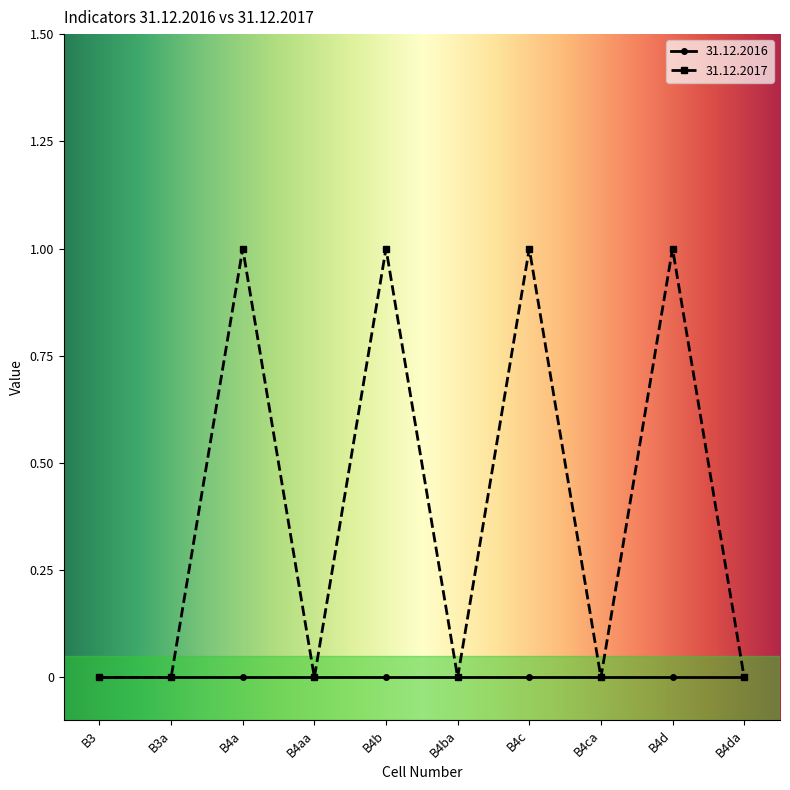

True or false: 31.12.2017 has more than 2 points higher than both neighbors.

True